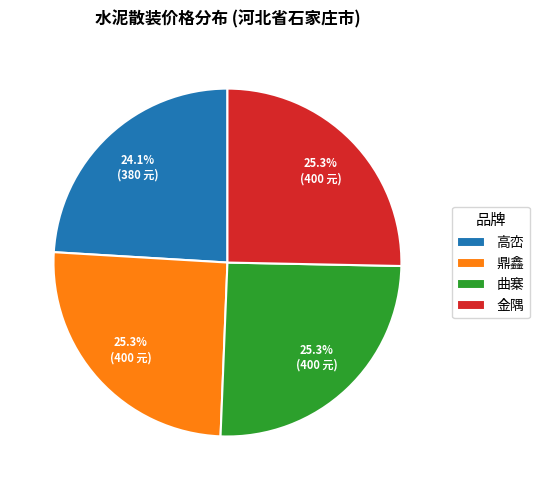

Do 曲寨 and 金隅 together represent more than half of the pie?

Yes